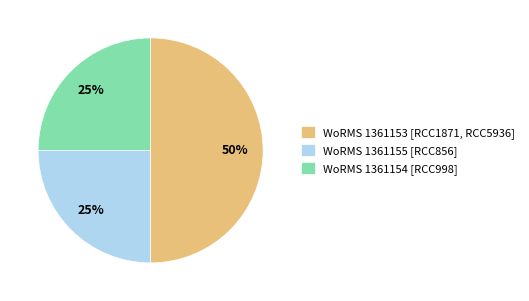

Which category has the biggest portion of the pie?

WoRMS 1361153 [RCC1871, RCC5936]